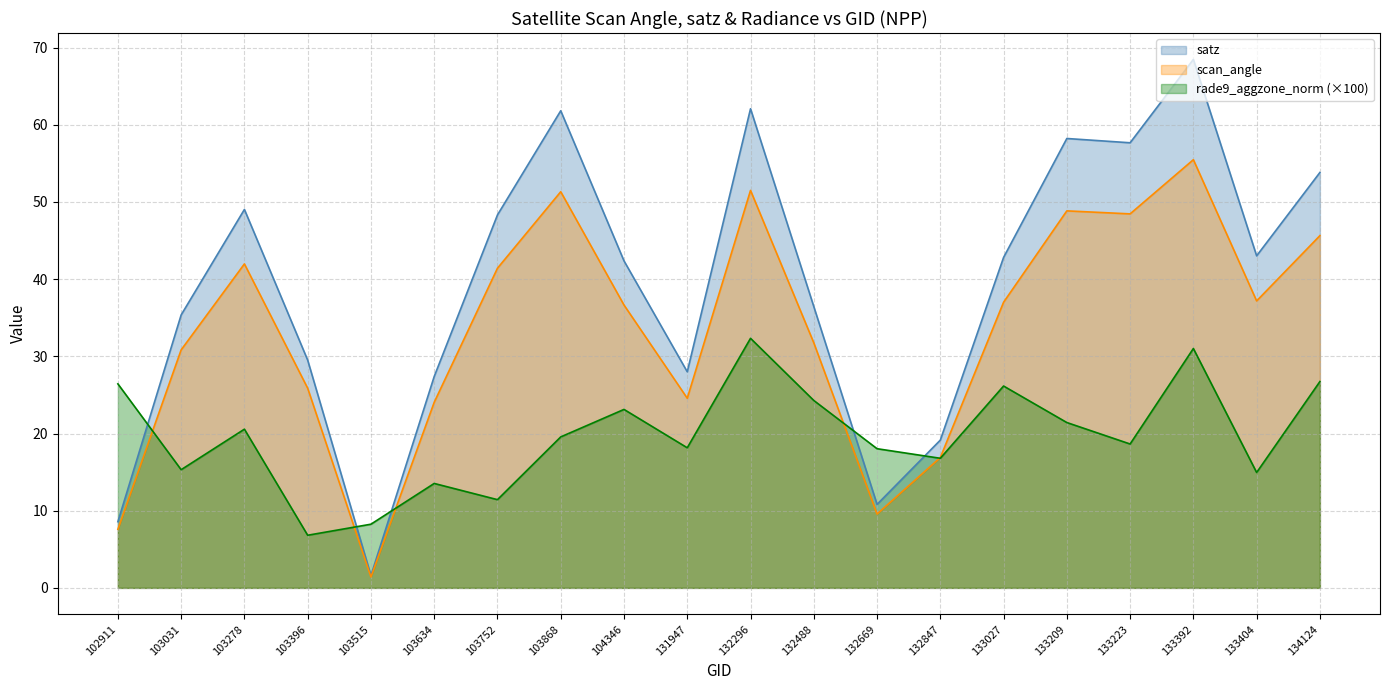

Where do rade9_aggzone_norm and satz first cross each other?

102911 and 103031